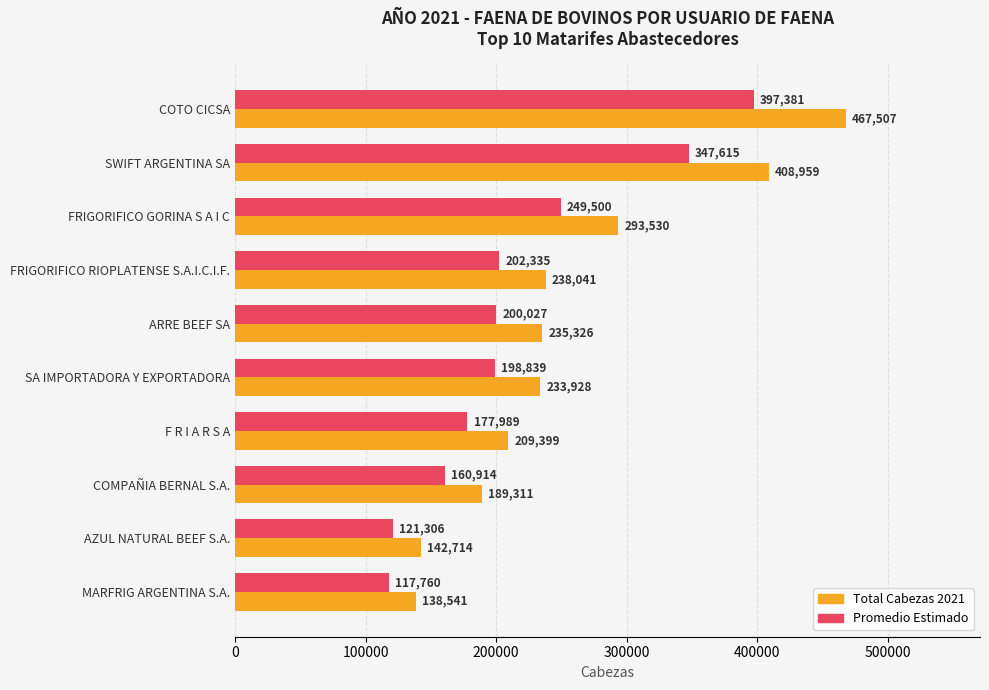

At which category is the sum across all series the highest?

COTO CICSA